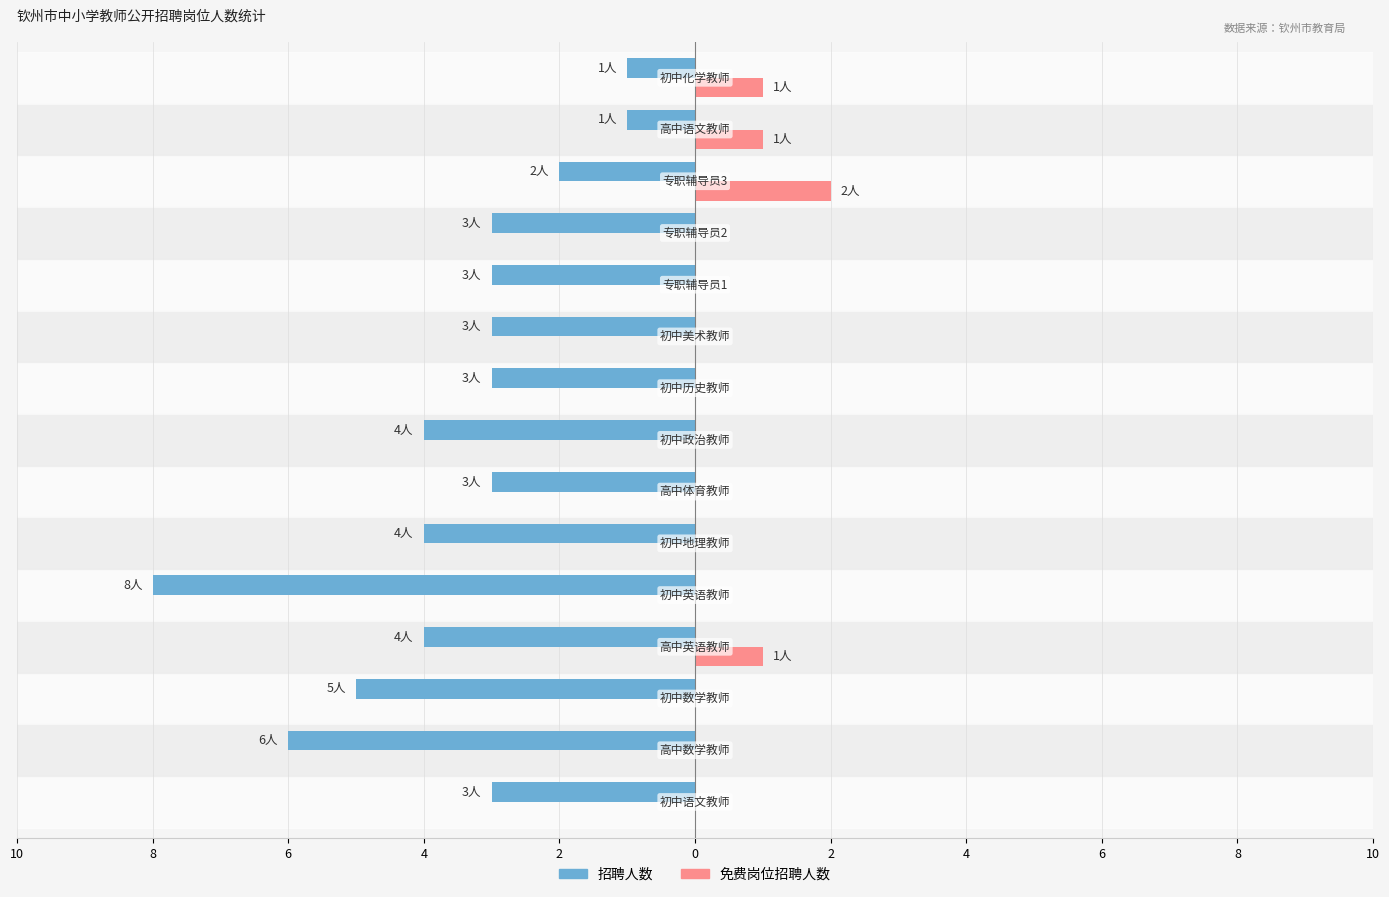

Reading right to left, extract all data points from this chart.

招聘人数: -1	-1	-2	-3	-3	-3	-3	-4	-3	-4	-8	-4	-5	-6	-3
免费岗位招聘人数: 1	1	2	0	0	0	0	0	0	0	0	1	0	0	0